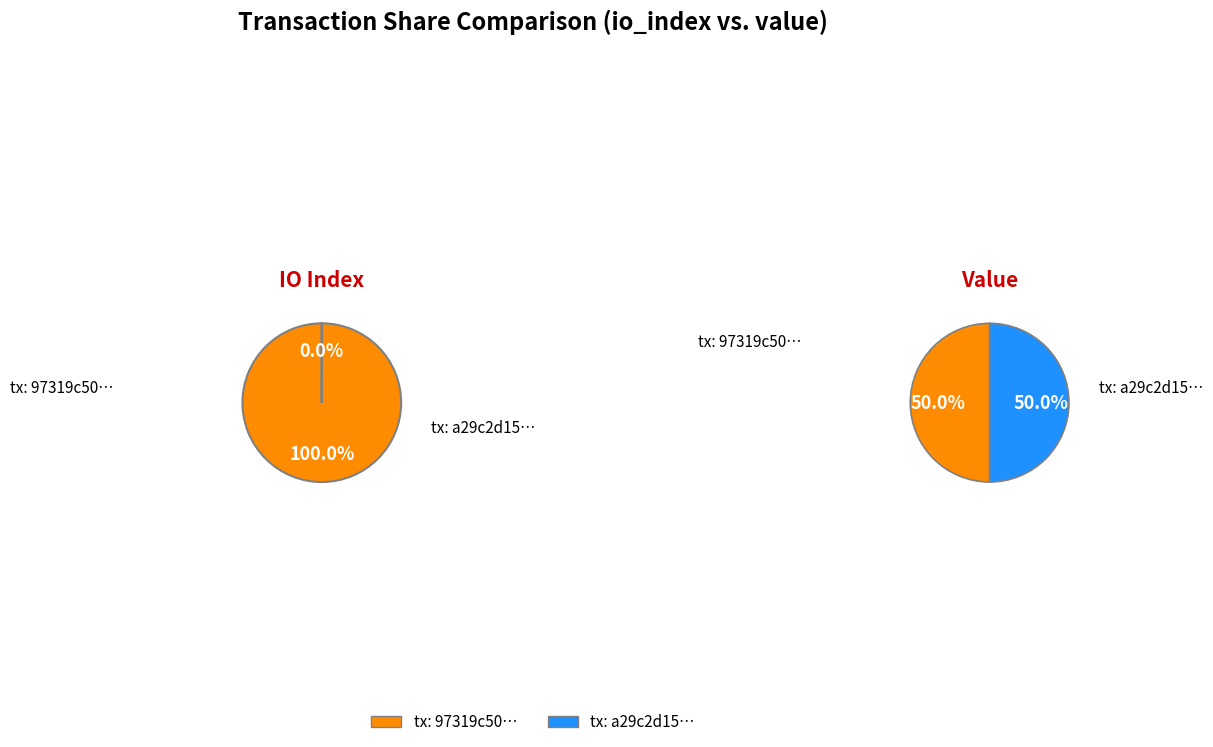

How many segments does this pie chart have?

2